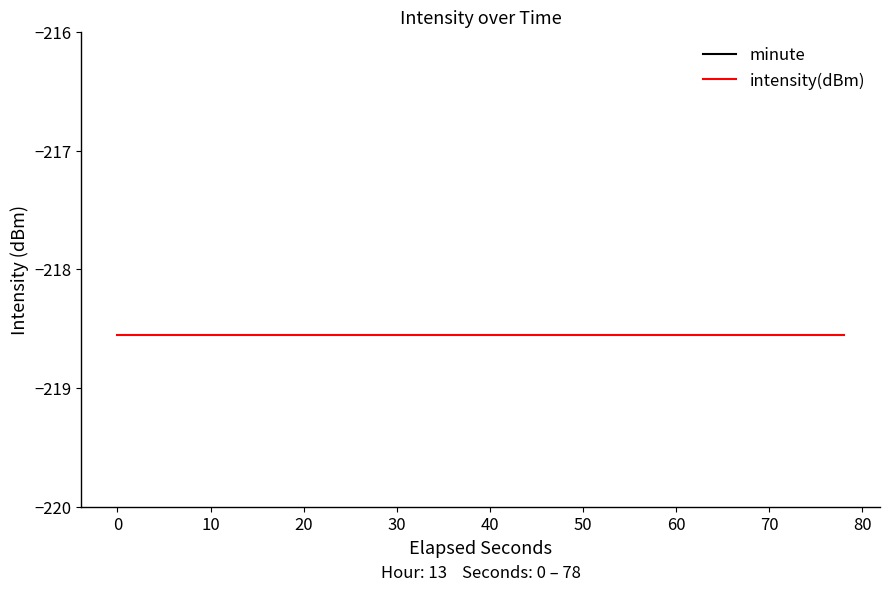

What is the average value of the minute series?

0.5